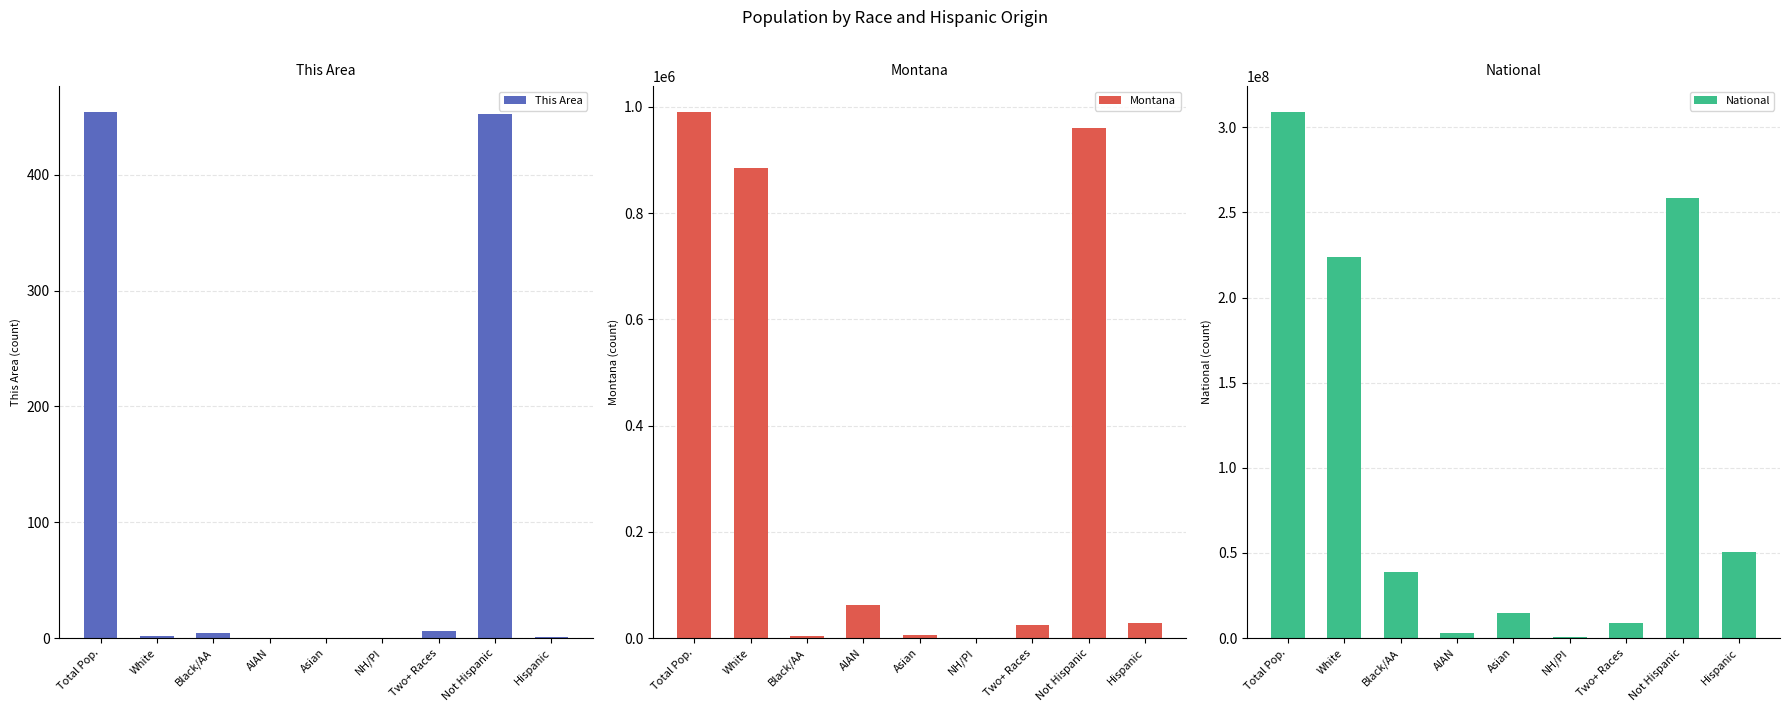

What are all the series names shown in the legend?

This Area, Montana, National